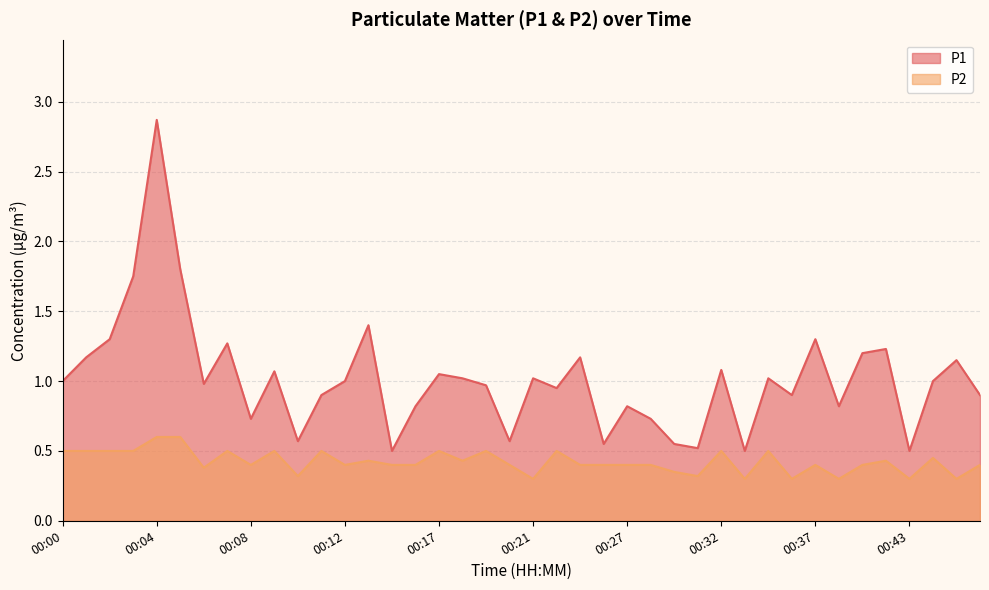

Reading left to right, transcribe all the data shown in this chart.

P1: 00:00=1.0	00:01=1.2	00:02=1.3	00:03=1.8	00:04=2.9	00:05=1.8	00:06=1.0	00:07=1.3	00:08=0.7	00:09=1.1	00:10=0.6	00:11=0.9	00:12=1.0	00:13=1.4	00:14=0.5	00:16=0.8	00:17=1.1	00:18=1.0	00:19=1.0	00:20=0.6	00:21=1.0	00:23=0.9	00:24=1.2	00:25=0.6	00:27=0.8	00:28=0.7	00:29=0.6	00:31=0.5	00:32=1.1	00:33=0.5	00:35=1.0	00:36=0.9	00:37=1.3	00:39=0.8	00:40=1.2	00:41=1.2	00:43=0.5	00:44=1.0	00:45=1.1	00:46=0.9
P2: 00:00=0.5	00:01=0.5	00:02=0.5	00:03=0.5	00:04=0.6	00:05=0.6	00:06=0.4	00:07=0.5	00:08=0.4	00:09=0.5	00:10=0.3	00:11=0.5	00:12=0.4	00:13=0.4	00:14=0.4	00:16=0.4	00:17=0.5	00:18=0.4	00:19=0.5	00:20=0.4	00:21=0.3	00:23=0.5	00:24=0.4	00:25=0.4	00:27=0.4	00:28=0.4	00:29=0.3	00:31=0.3	00:32=0.5	00:33=0.3	00:35=0.5	00:36=0.3	00:37=0.4	00:39=0.3	00:40=0.4	00:41=0.4	00:43=0.3	00:44=0.5	00:45=0.3	00:46=0.4